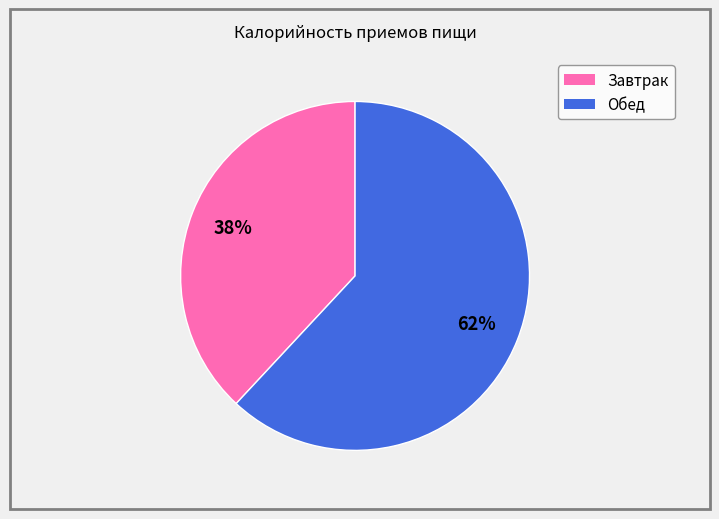

What is the ratio of the value at Завтрак to the value at Обед?

0.6